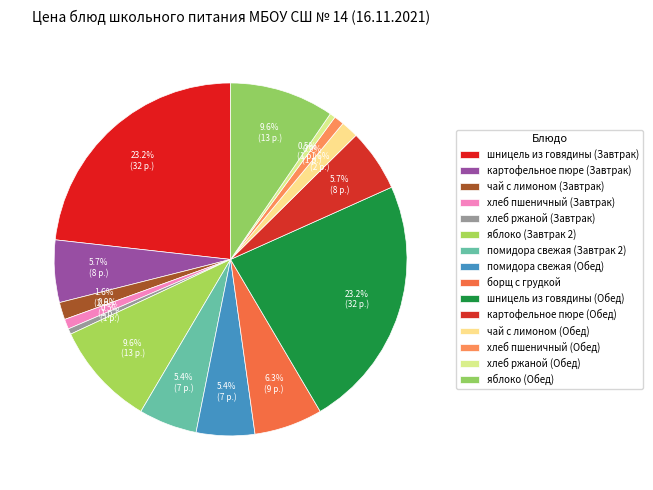

True or false: чай с лимоном (Завтрак) accounts for 1% of the total.

False